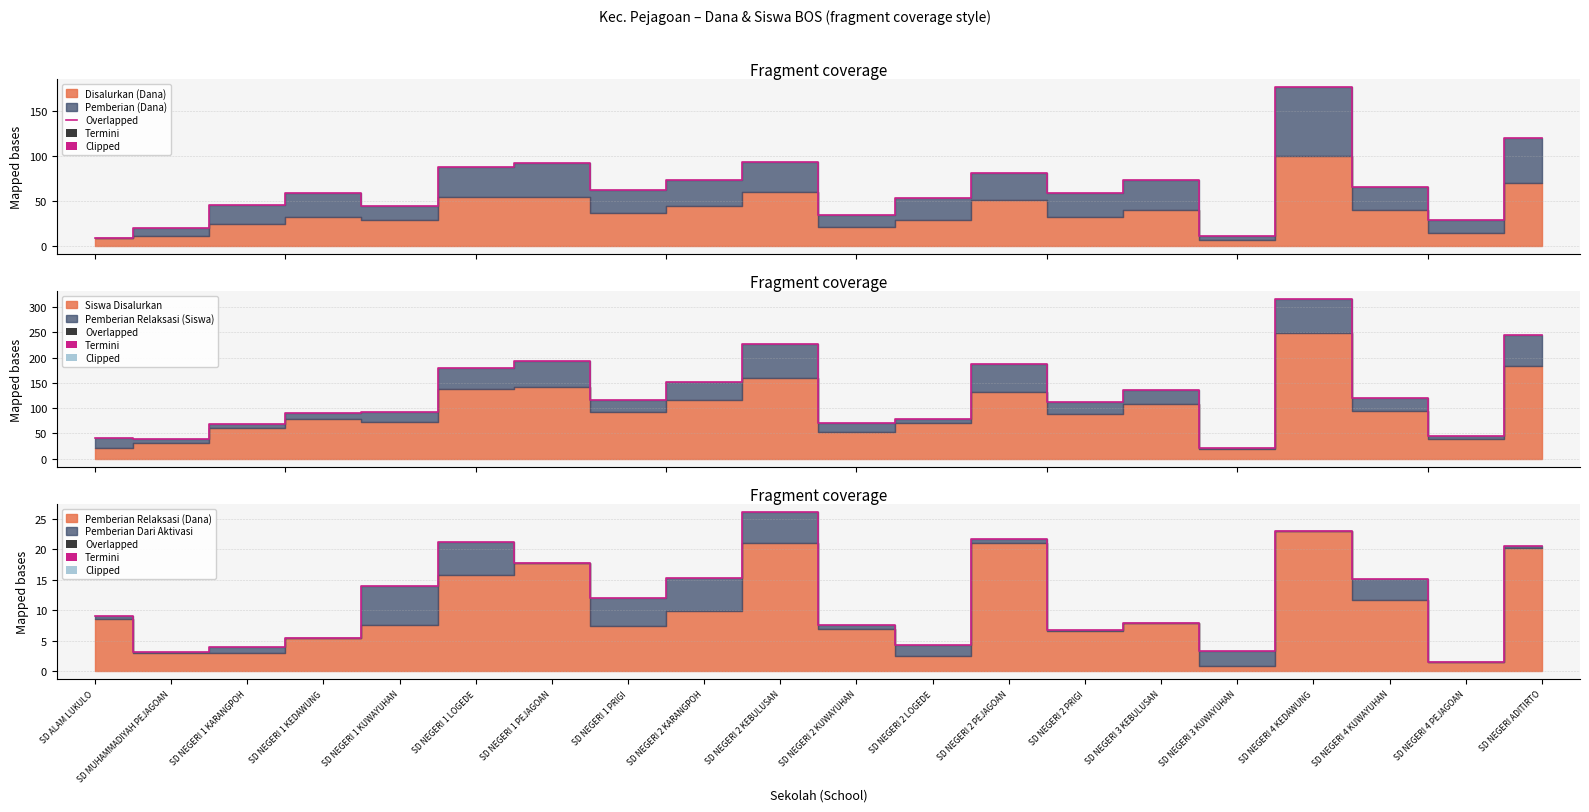

How many interior local valleys (lower than both neighbors) does the data have?

6